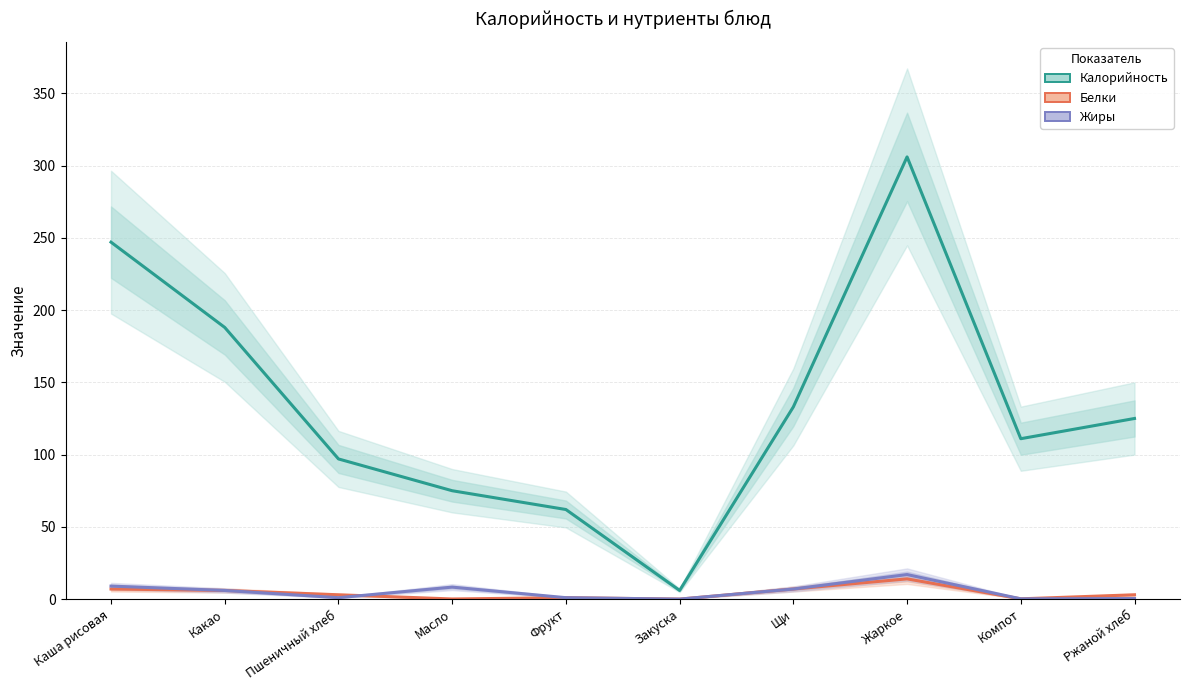

At which category is the sum across all series the highest?

Жаркое